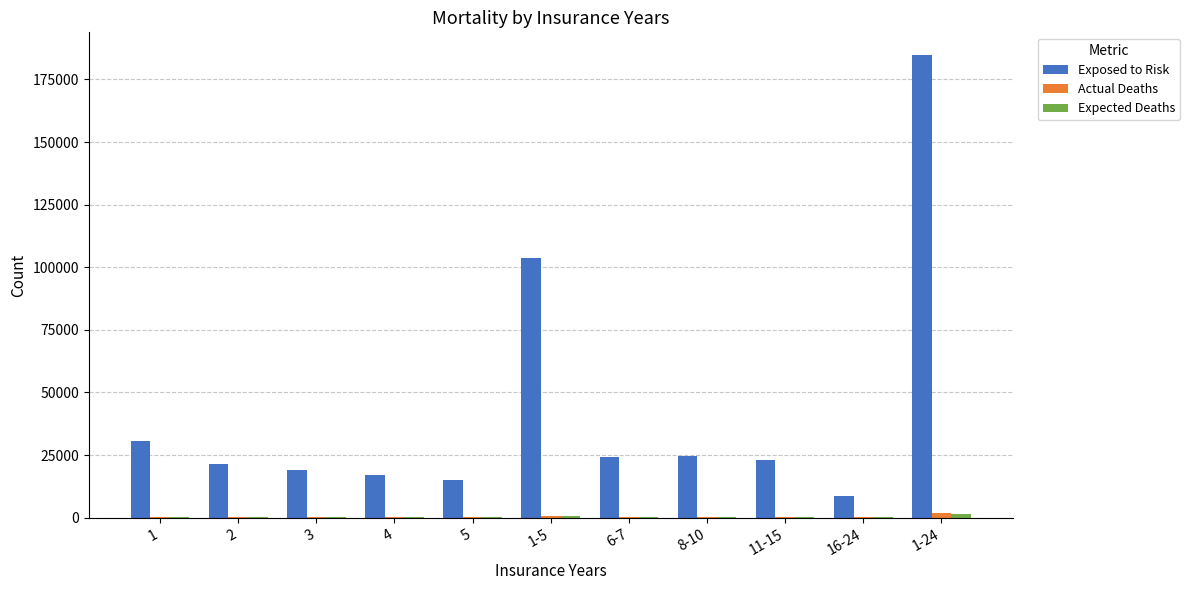

Which label corresponds to the largest value in the chart?

1-24